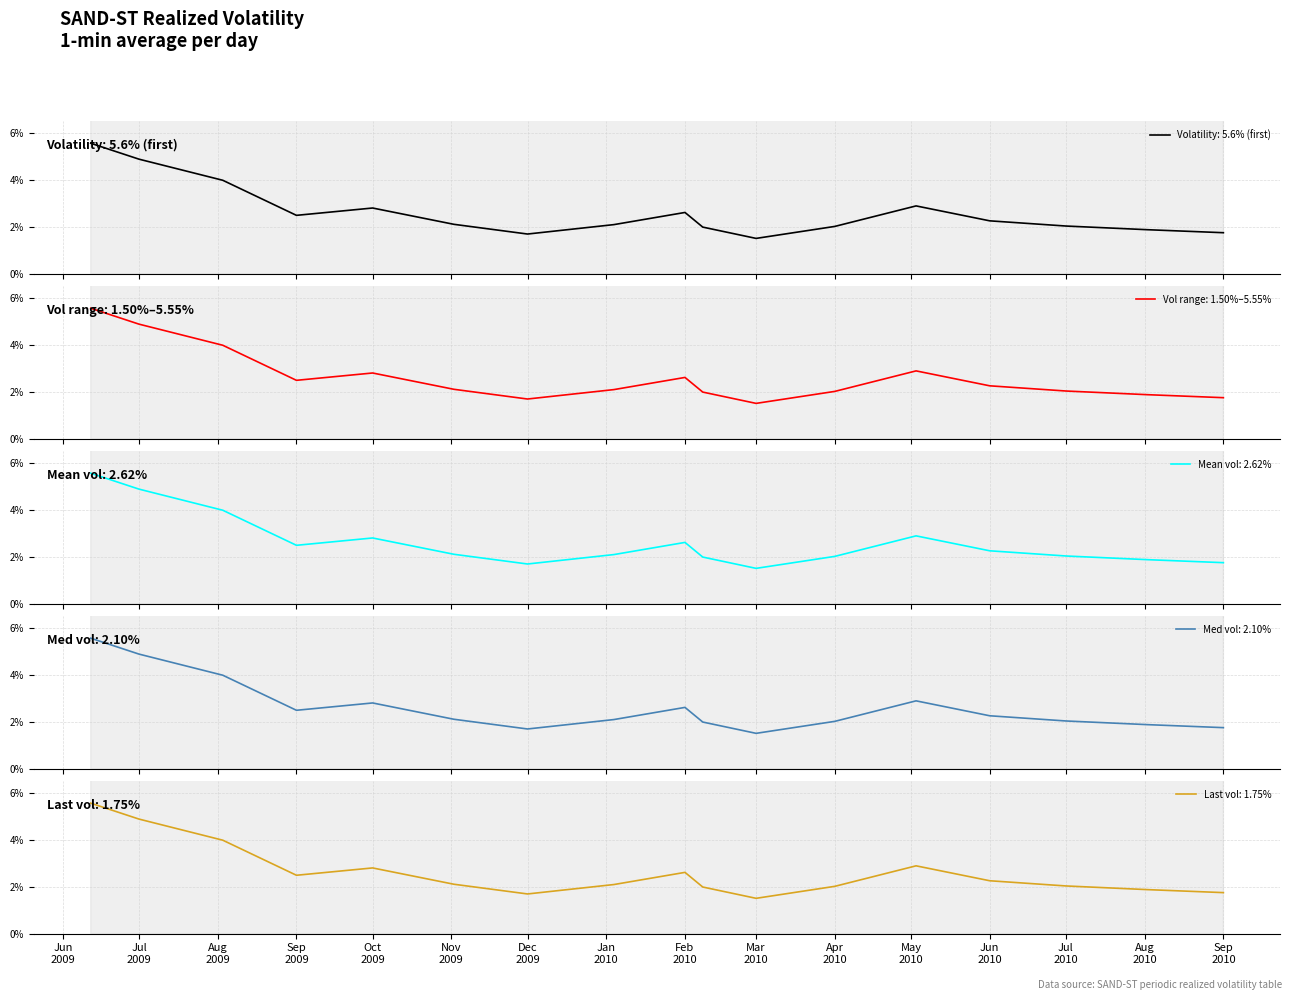

Is this an area chart (filled region under the line)?

No